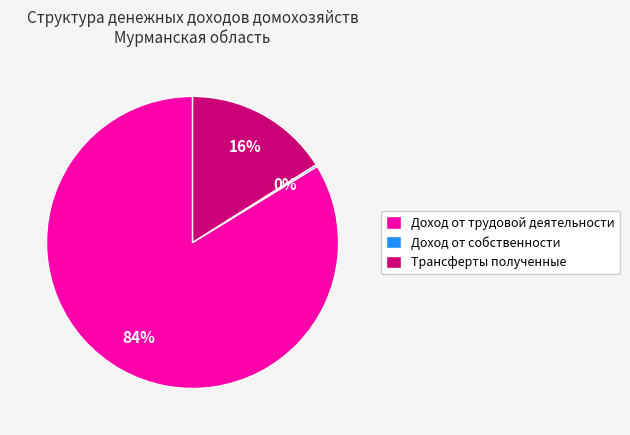

To the nearest percent, what percentage of the pie is Трансферты полученные?

16%